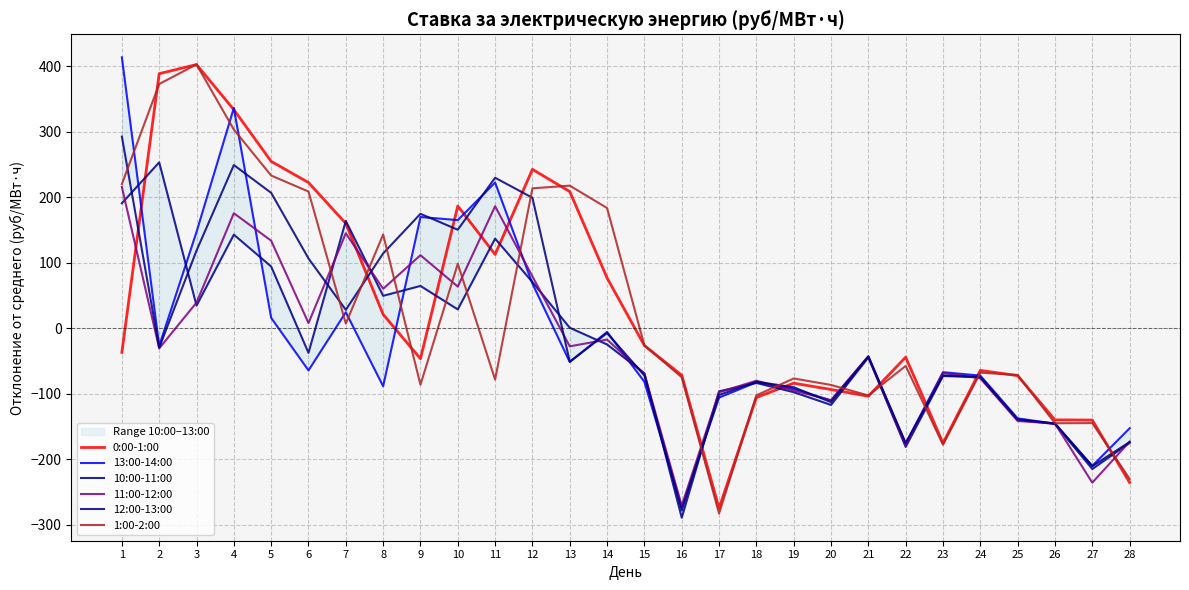

At which category is the sum across all series the highest?

4